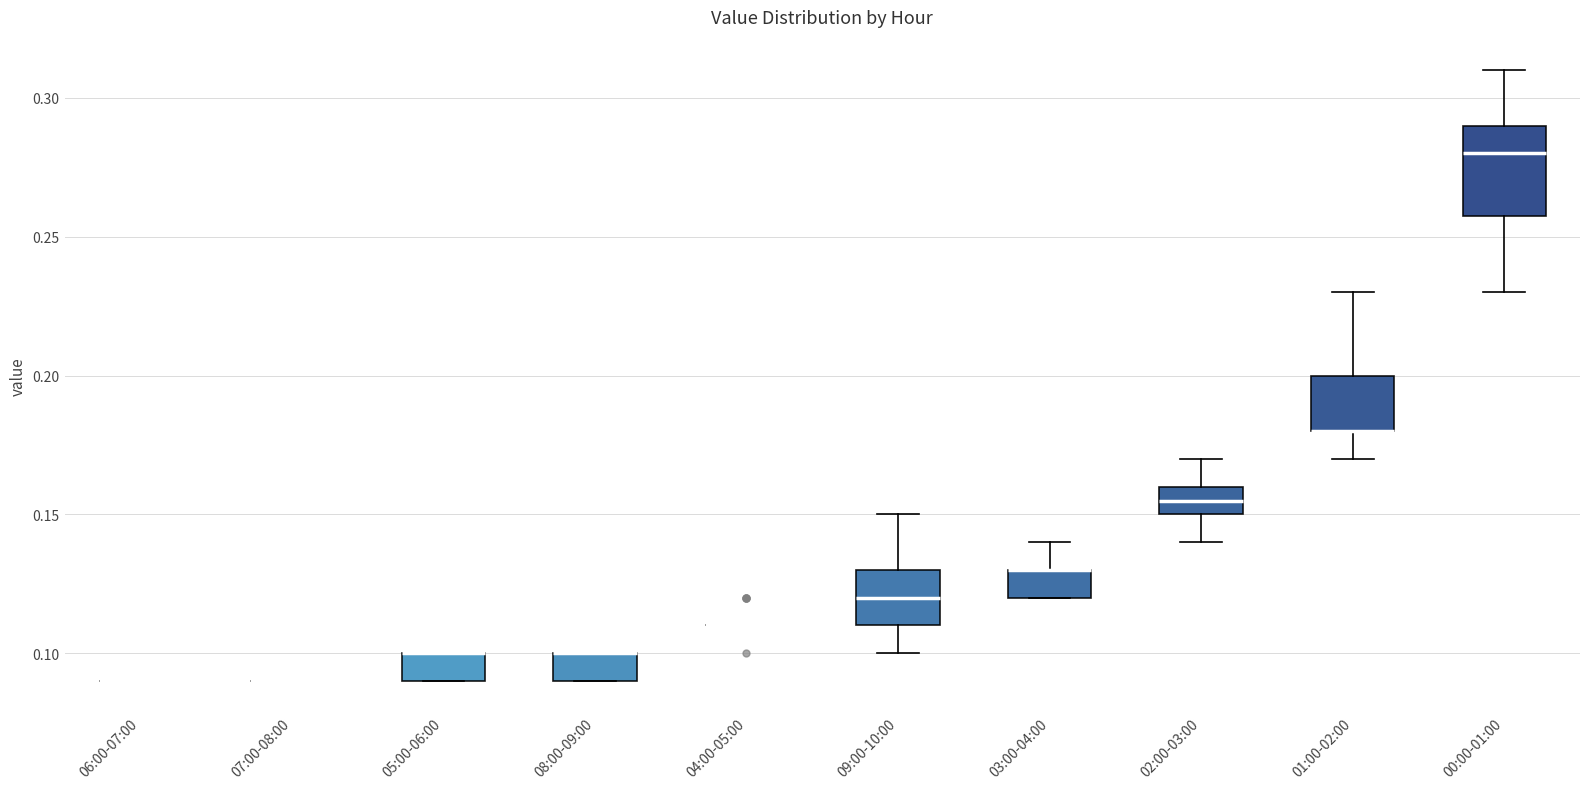

Reading left to right, transcribe this box plot: for each box, give where its median line is, the range the box spans, and where its two whiskers end, as read against the y-axis. The values are not printed on the chart, so give them approximately, as read against the axis.

06:00-07:00: box collapsed to a line at 0.090, whiskers 0.090 to 0.090
07:00-08:00: box collapsed to a line at 0.090, whiskers 0.090 to 0.090
05:00-06:00: median 0.100 (drawn on the box's upper edge), box 0.090 to 0.100, whiskers 0.090 to 0.100
08:00-09:00: median 0.100 (drawn on the box's upper edge), box 0.090 to 0.100, whiskers 0.090 to 0.100
04:00-05:00: box collapsed to a line at 0.110, whiskers 0.110 to 0.110
09:00-10:00: median 0.120, box 0.110 to 0.130, whiskers 0.100 to 0.150
03:00-04:00: median 0.130 (drawn on the box's upper edge), box 0.120 to 0.130, whiskers 0.120 to 0.140
02:00-03:00: median 0.155, box 0.150 to 0.160, whiskers 0.140 to 0.170
01:00-02:00: median 0.180 (drawn on the box's lower edge), box 0.180 to 0.200, whiskers 0.170 to 0.230
00:00-01:00: median 0.280, box 0.260 to 0.290, whiskers 0.230 to 0.310